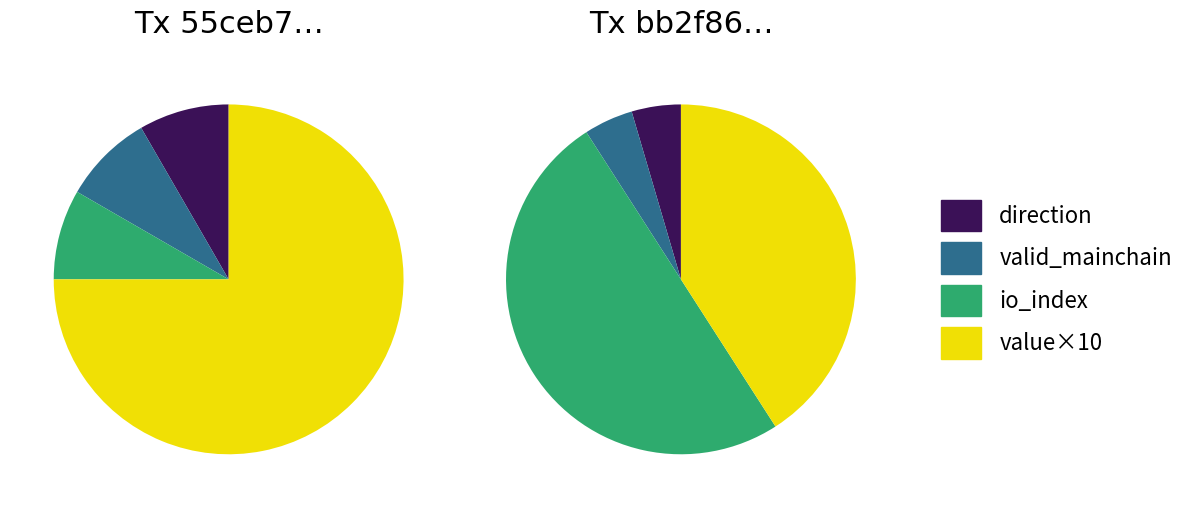

Which series changed the most between direction=-1 and io_index?

Tx bb2f86...